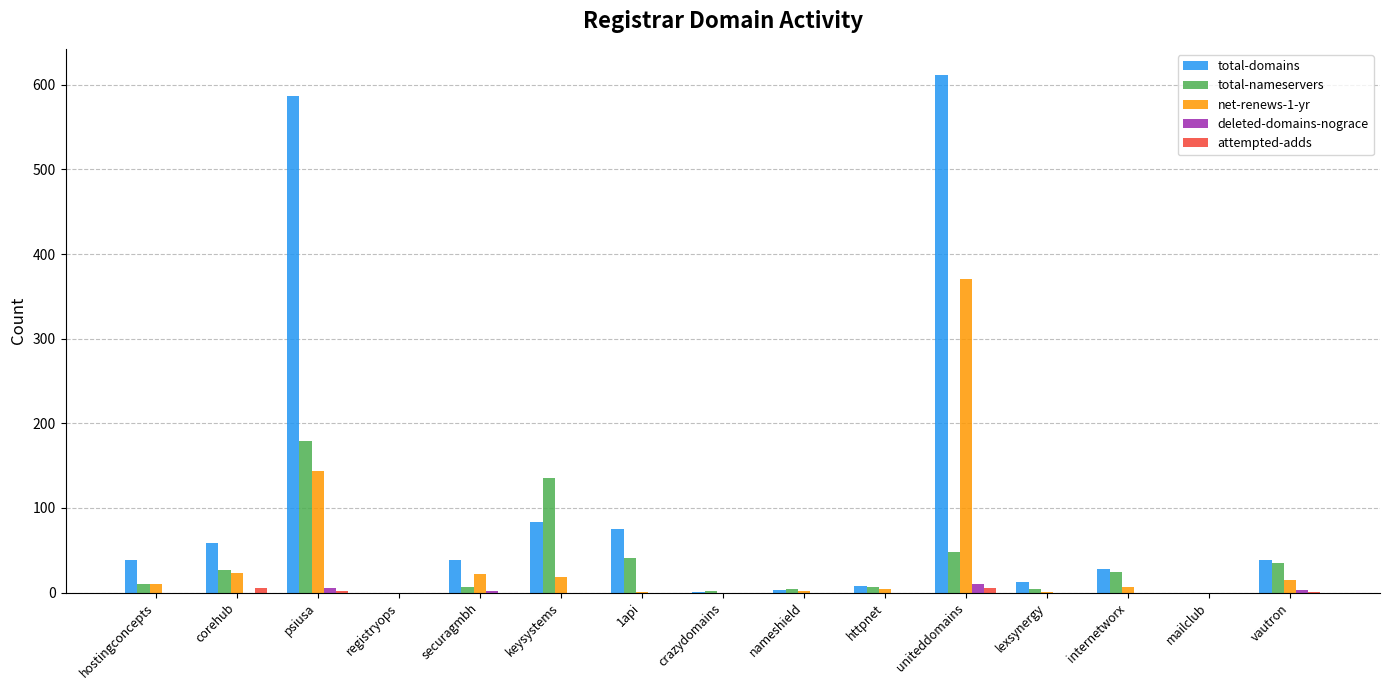

Is it true that deleted-domains-nograce equals 0 at httpnet?

True